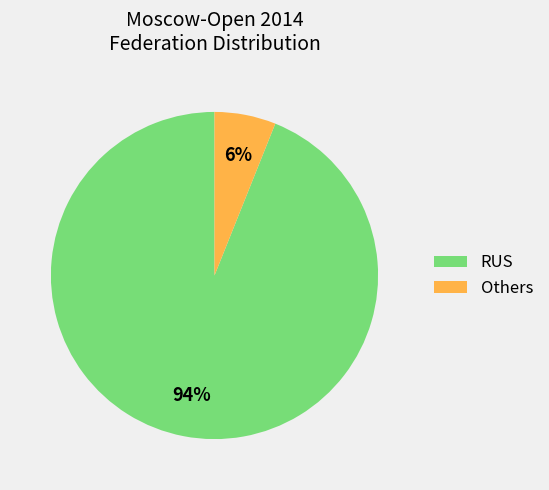

How many slices are in this pie chart?

2